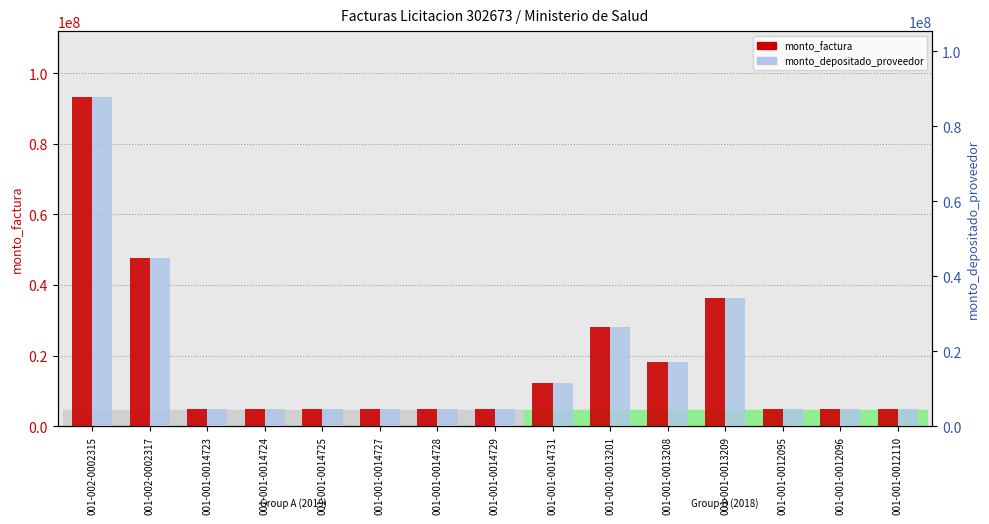

How many distinct data groups are displayed?

2